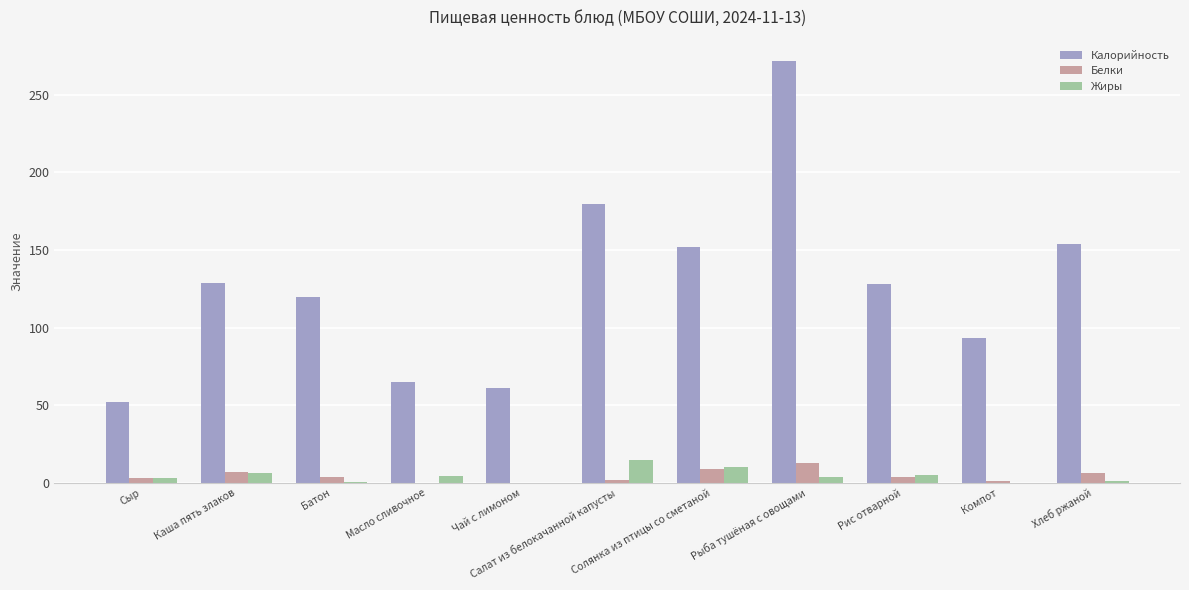

What value does the Жиры series have at Рыба тушёная с овощами?

4.0